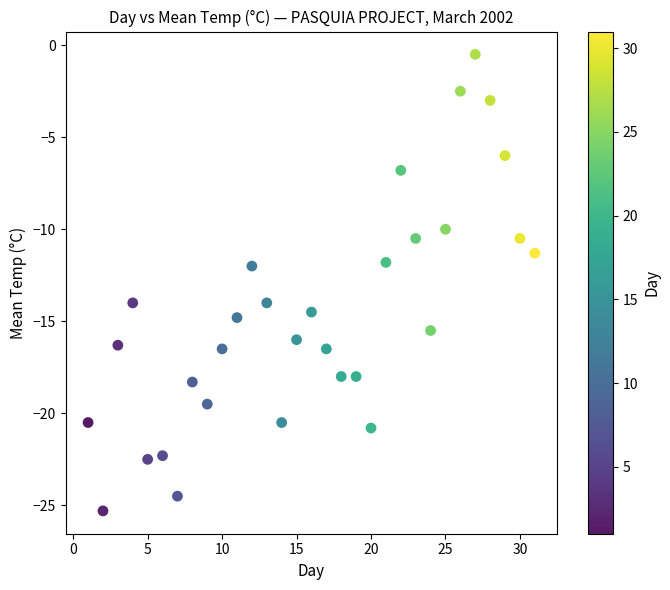

What is the range of X values (max minus min)?

30.0